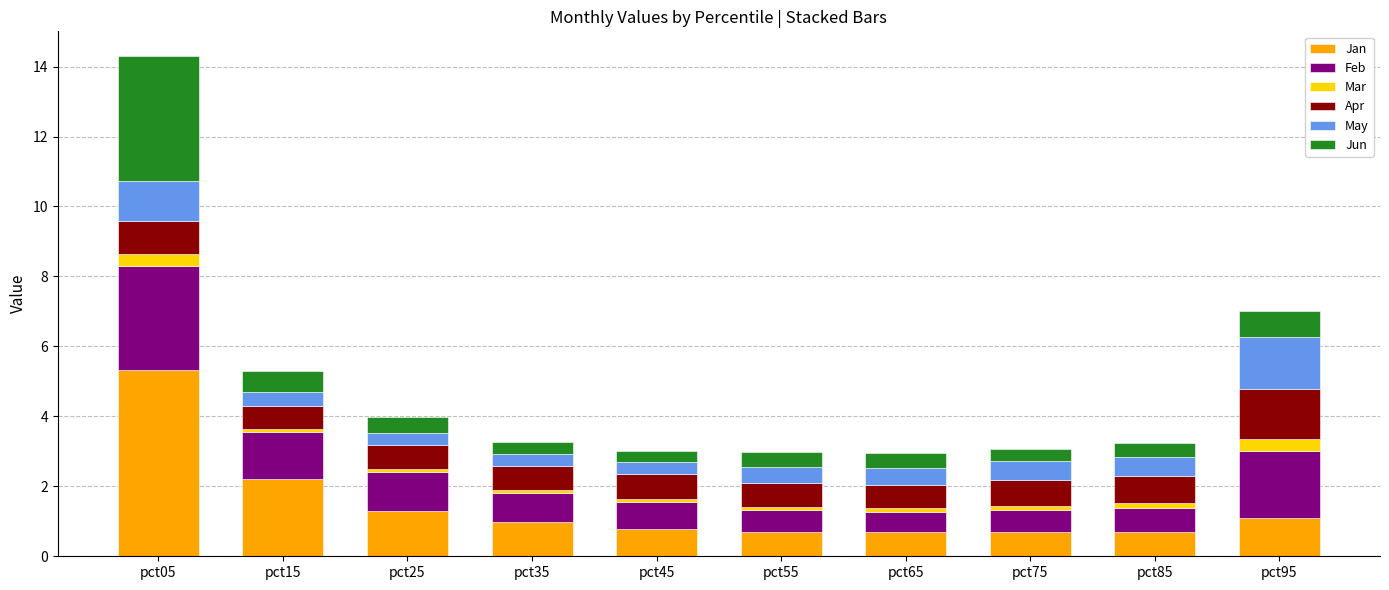

What is the minimum value for Jan?

0.7